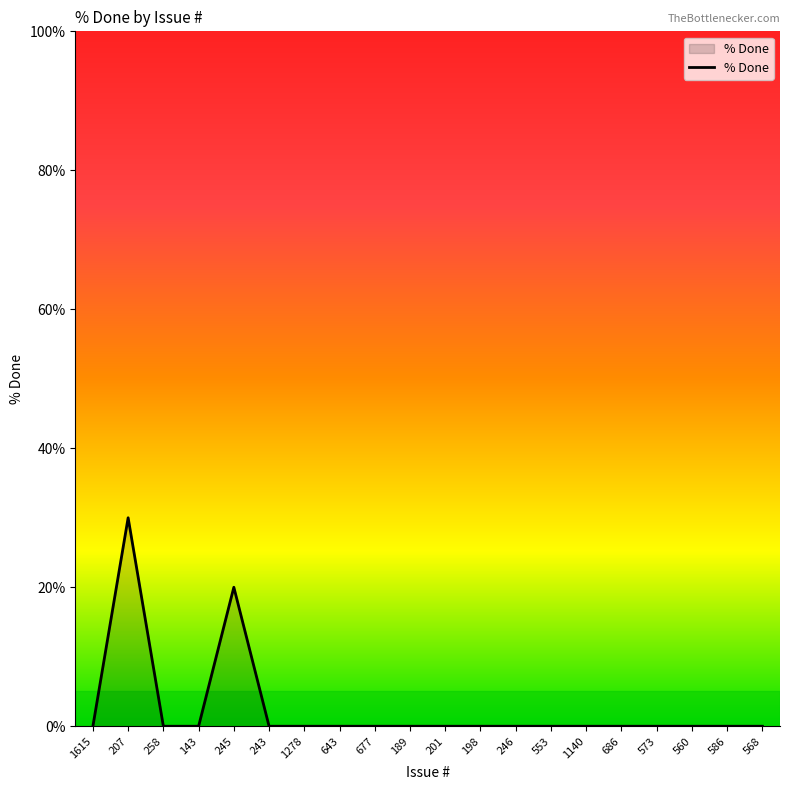

What position from the left is 586?

19